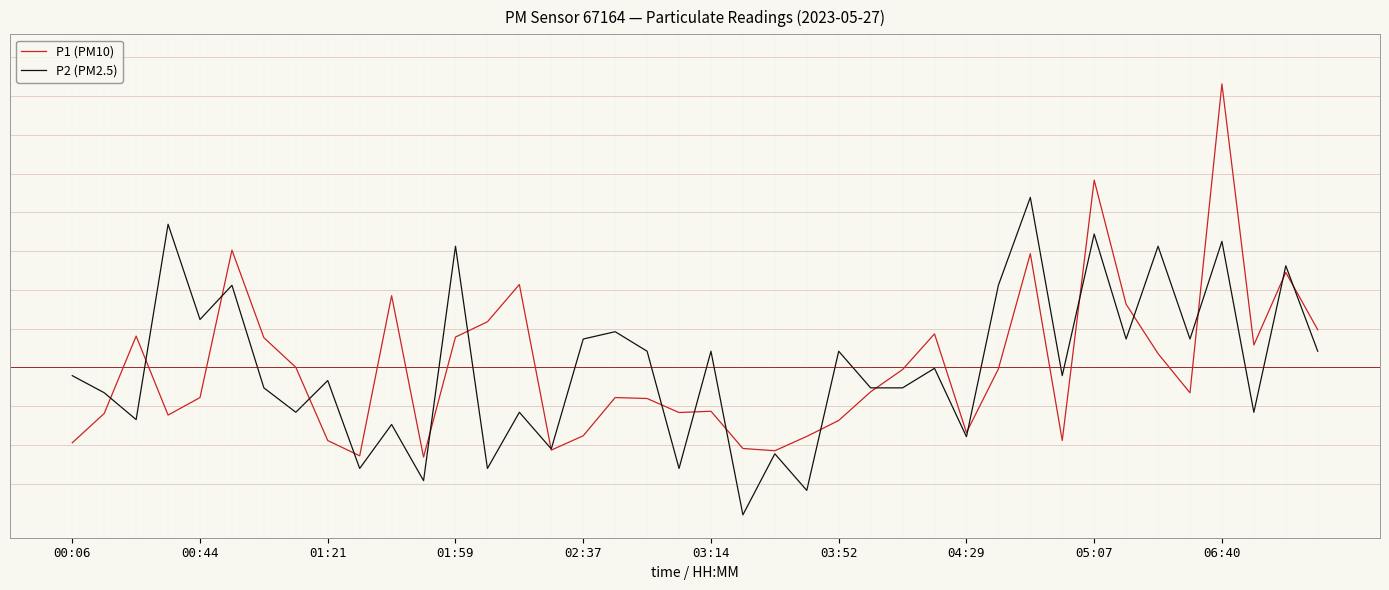

What is the value of the P1 (PM10) point at the 10th from the left?

-3.3